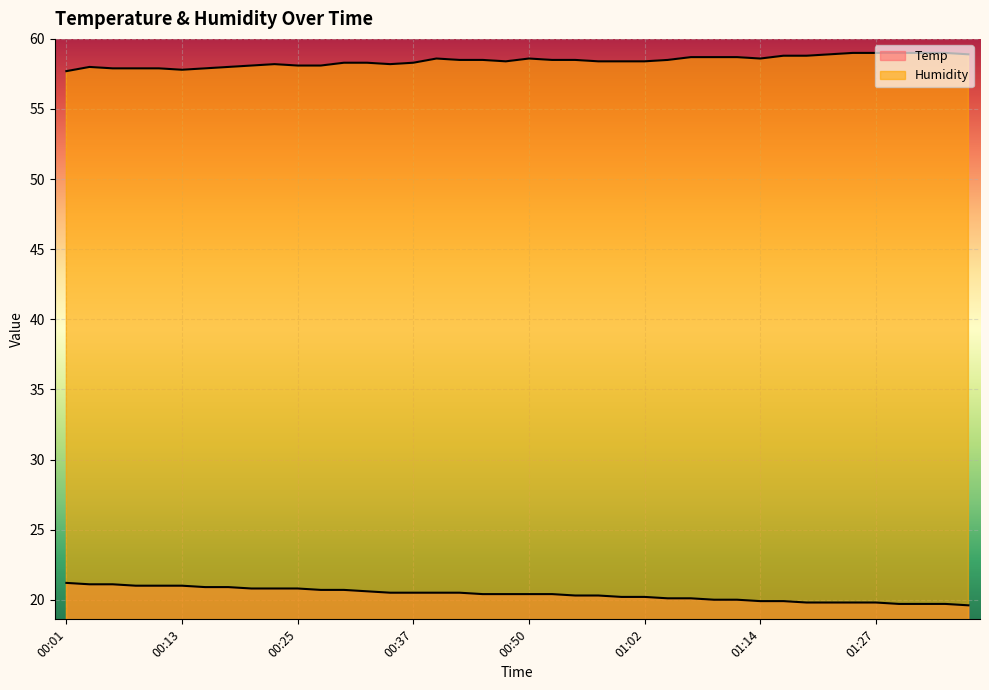

Between 00:40 and 00:03, which is larger?

00:03